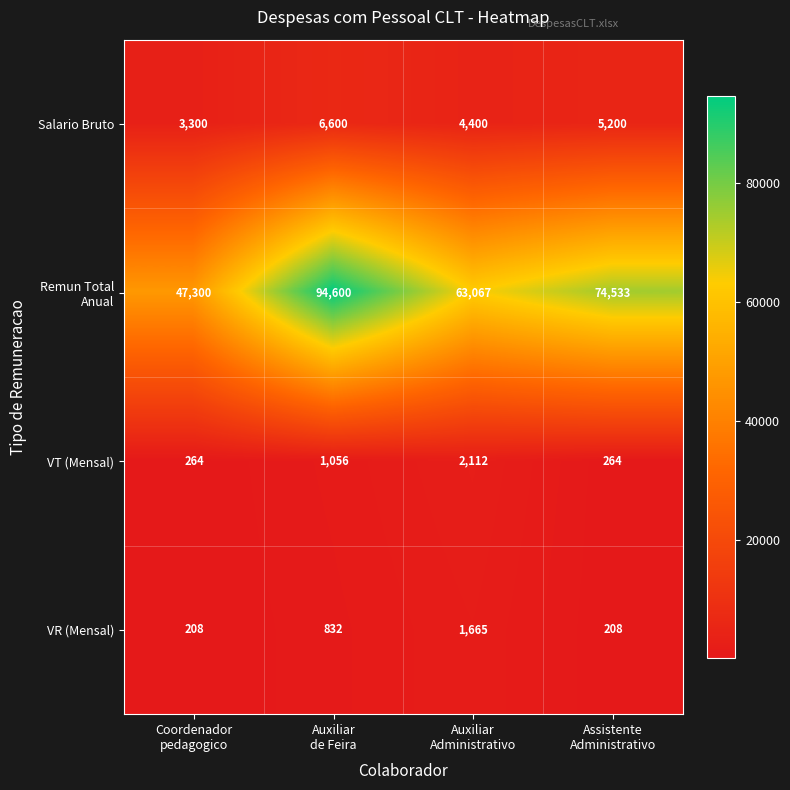

At how many categories does at least one series exceed 33919?

4